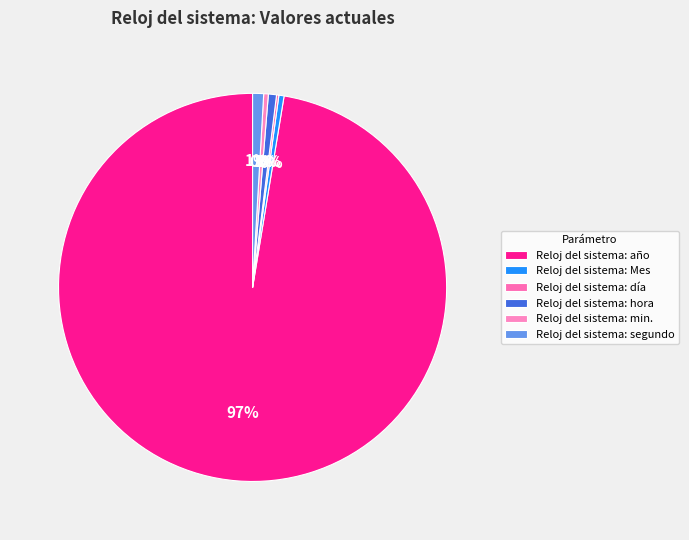

Does Reloj del sistema: año represent more than half of the total?

Yes